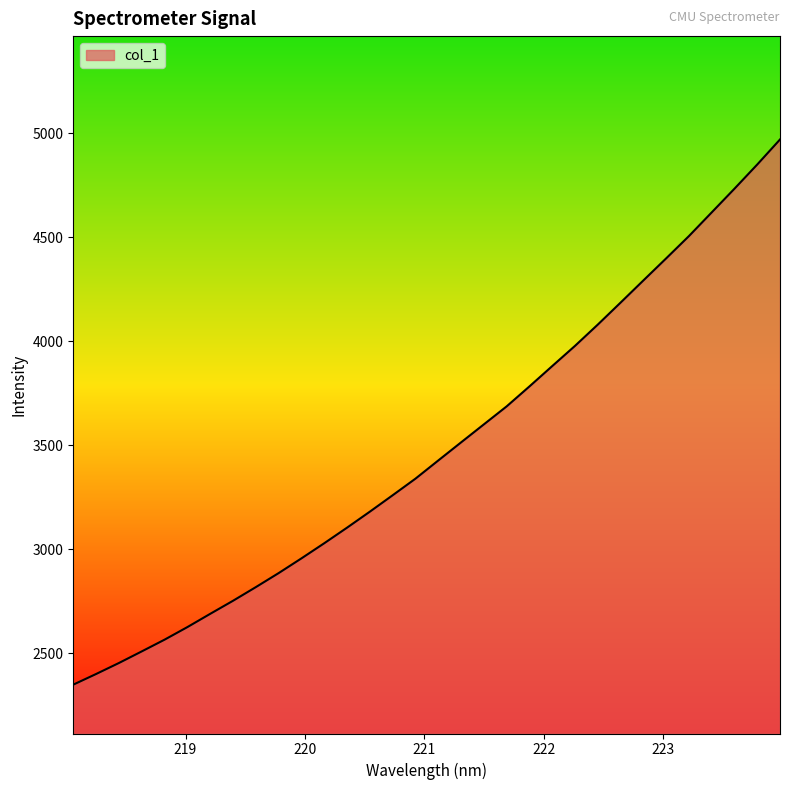

What is the difference between the maximum and minimum values?

2621.1